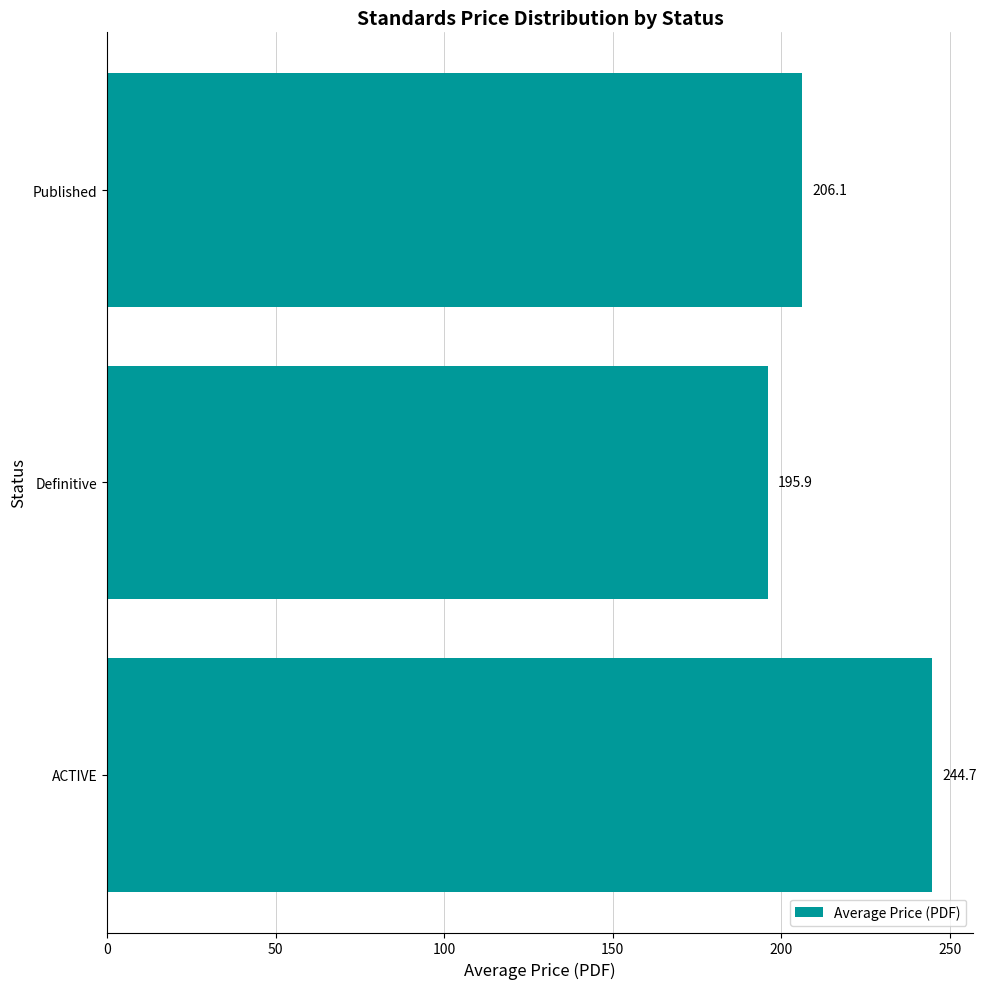

How many bars are there in total?

3